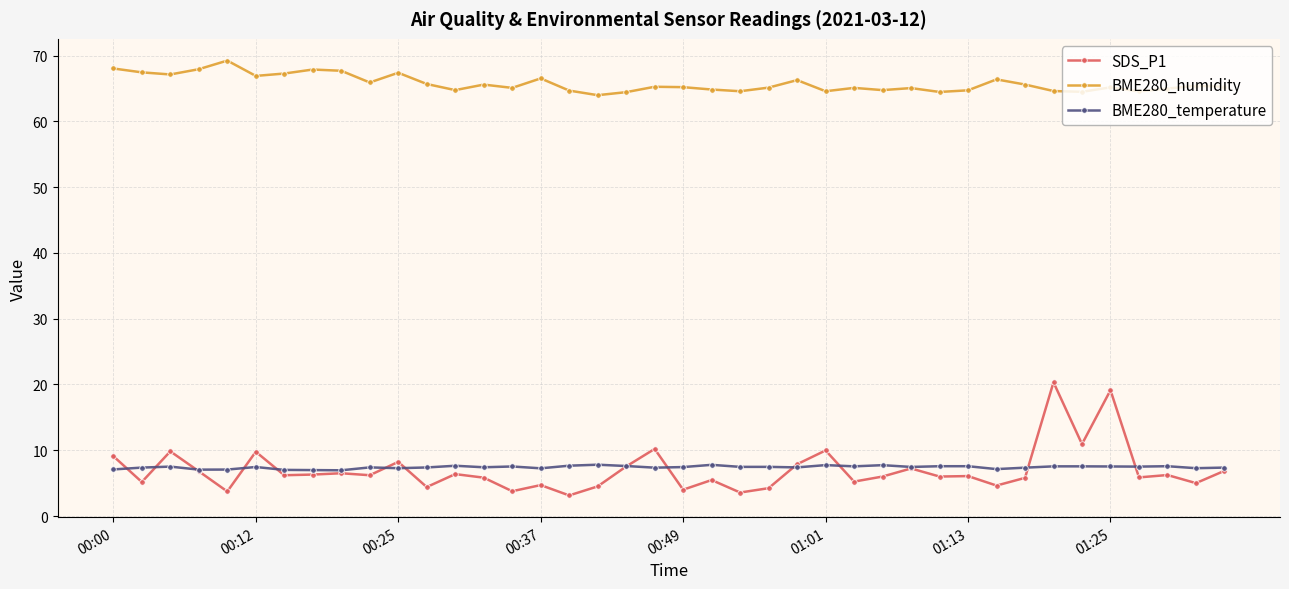

What is the value of the BME280_humidity point at the 10th from the left?

65.9